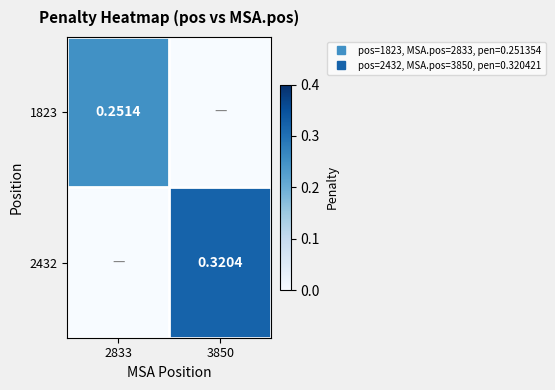

List the labels in order of 1823 value, largest first.

2833, 3850